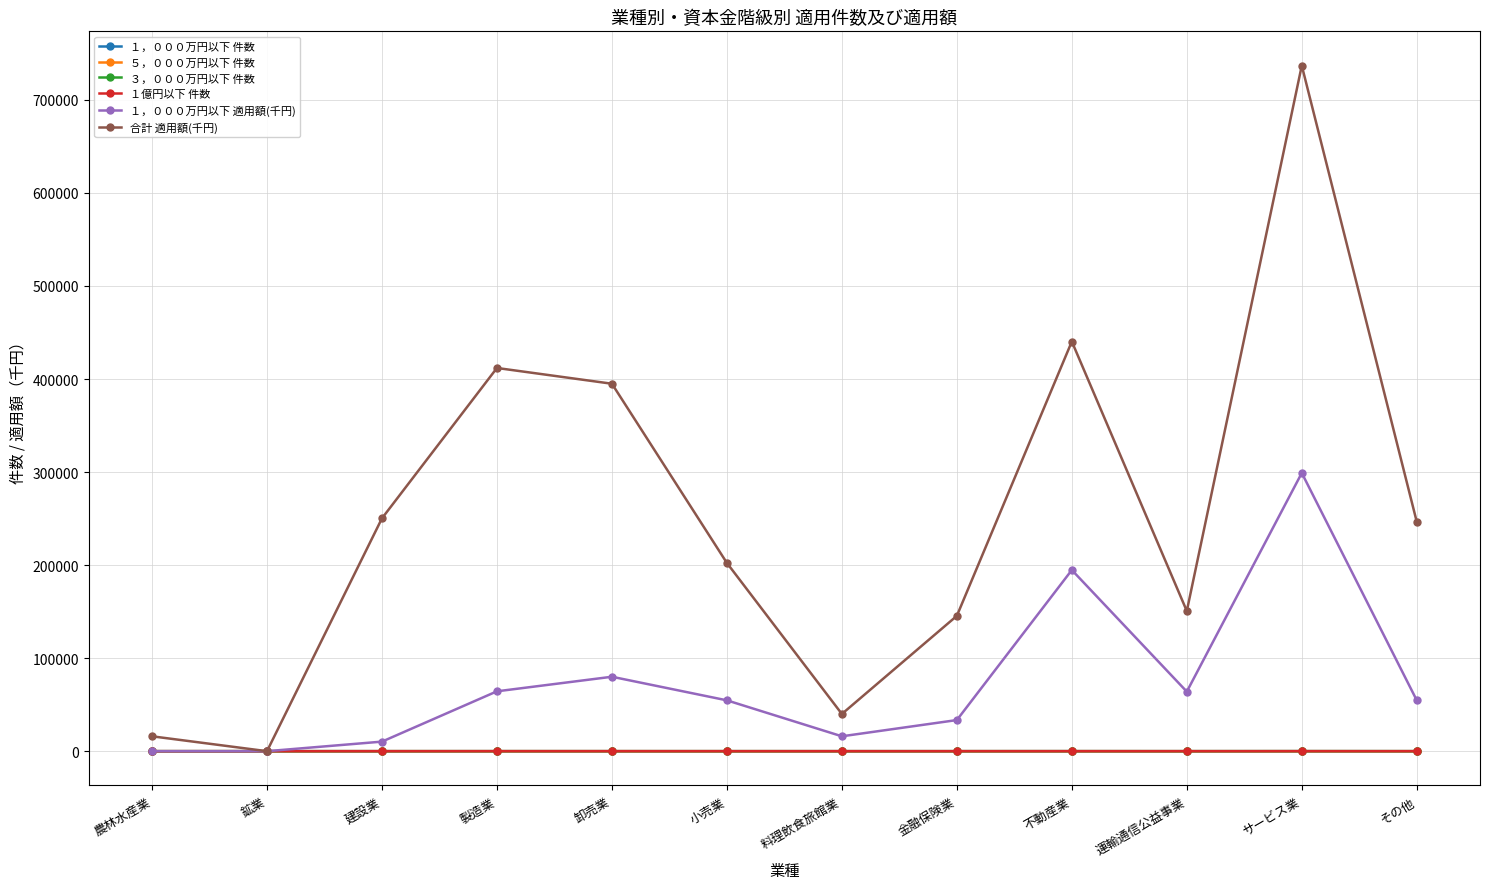

At how many categories does at least one series exceed 558358?

1